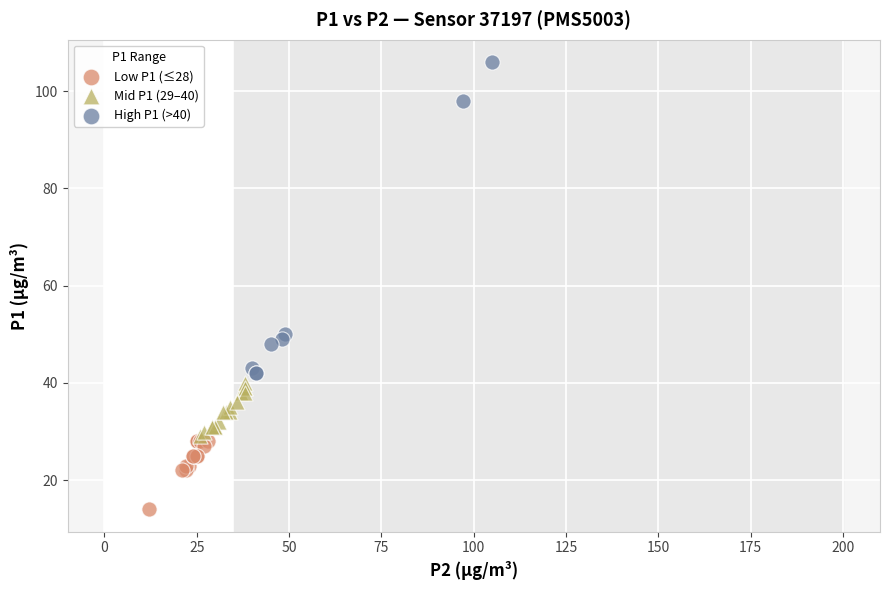

Which series contains the lowest Y value?

Low P1 (≤28)